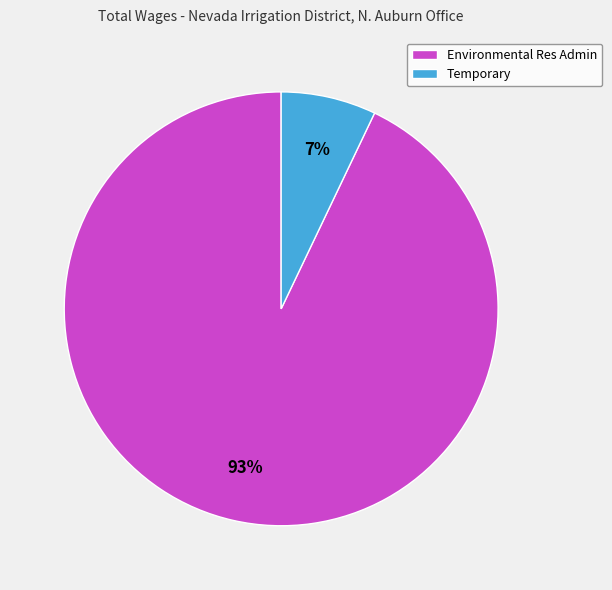

What is the smallest slice in the pie chart?

Temporary